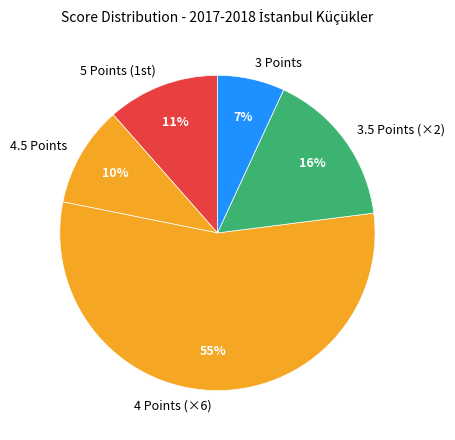

What percentage is the 4.5 Points slice, to the nearest percent?

10%